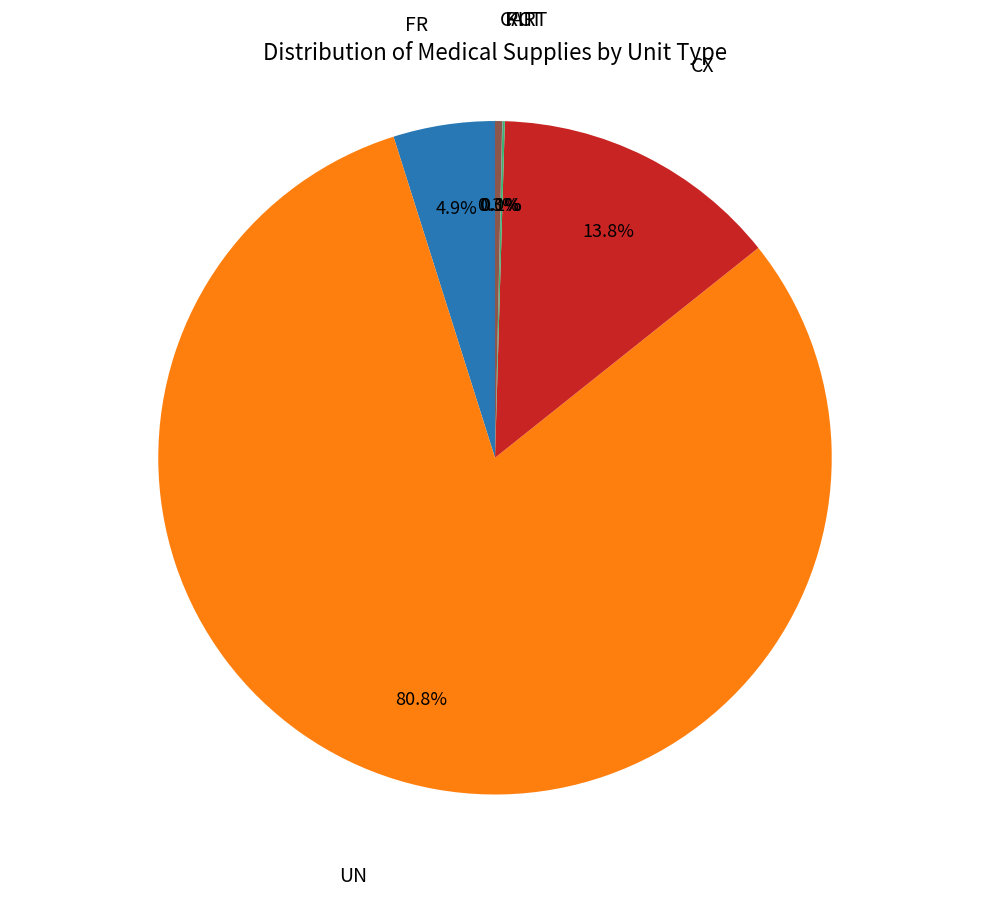

Which slice represents more than half of the pie?

UN